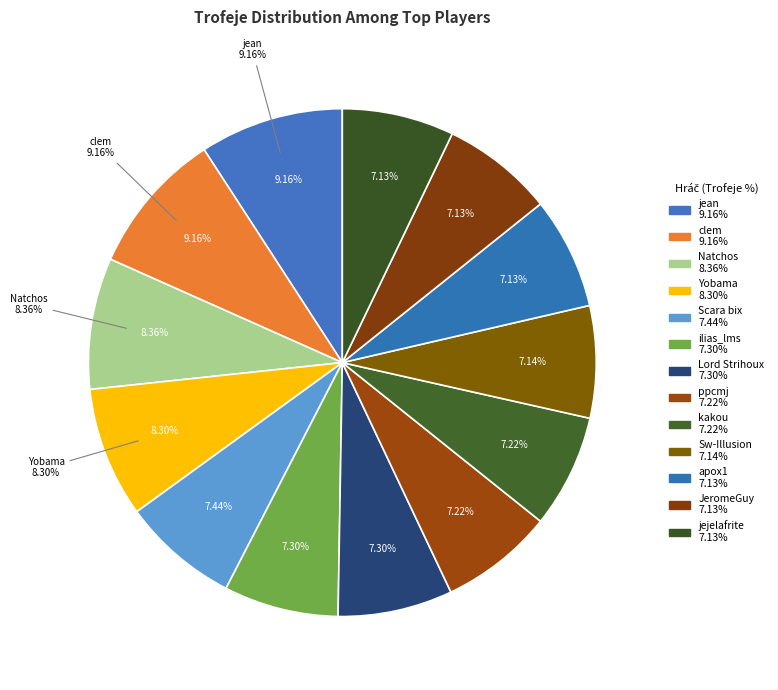

To the nearest percent, what portion does Lord Strihoux represent?

7%